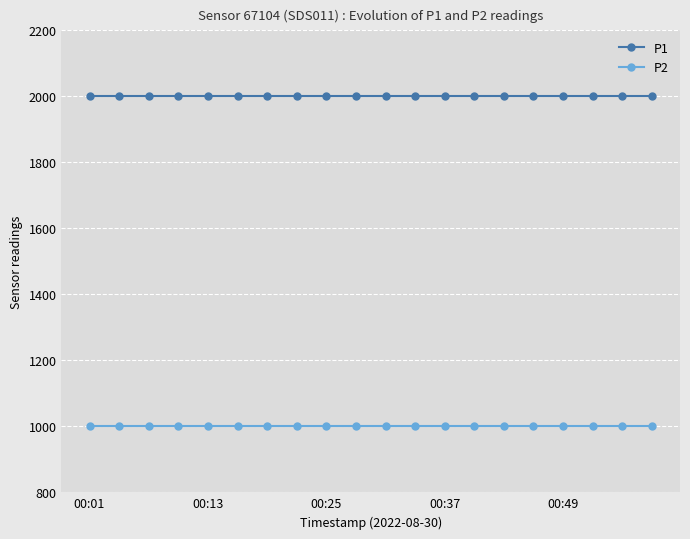

What is the smallest value displayed?

999.9